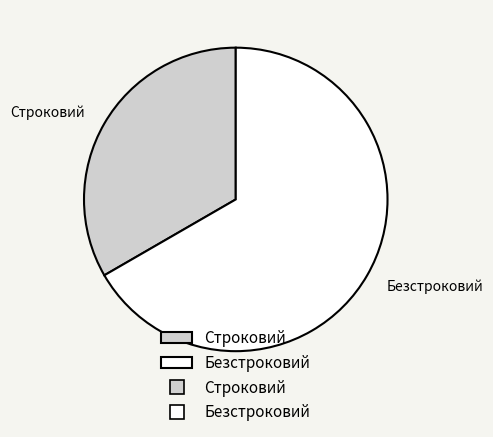

Which slice represents more than half of the pie?

Безстроковий